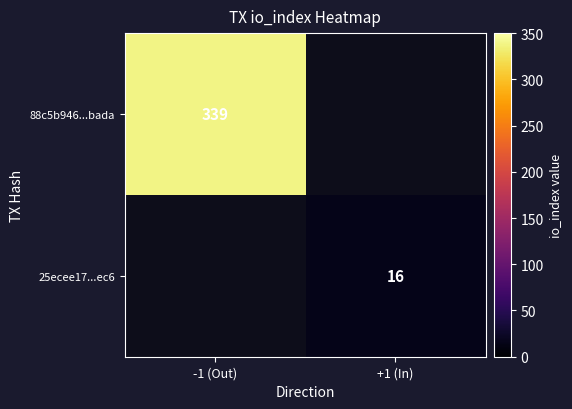

True or false: 88c5b946...bada has a value of 233.0 at -1 (Out).

False